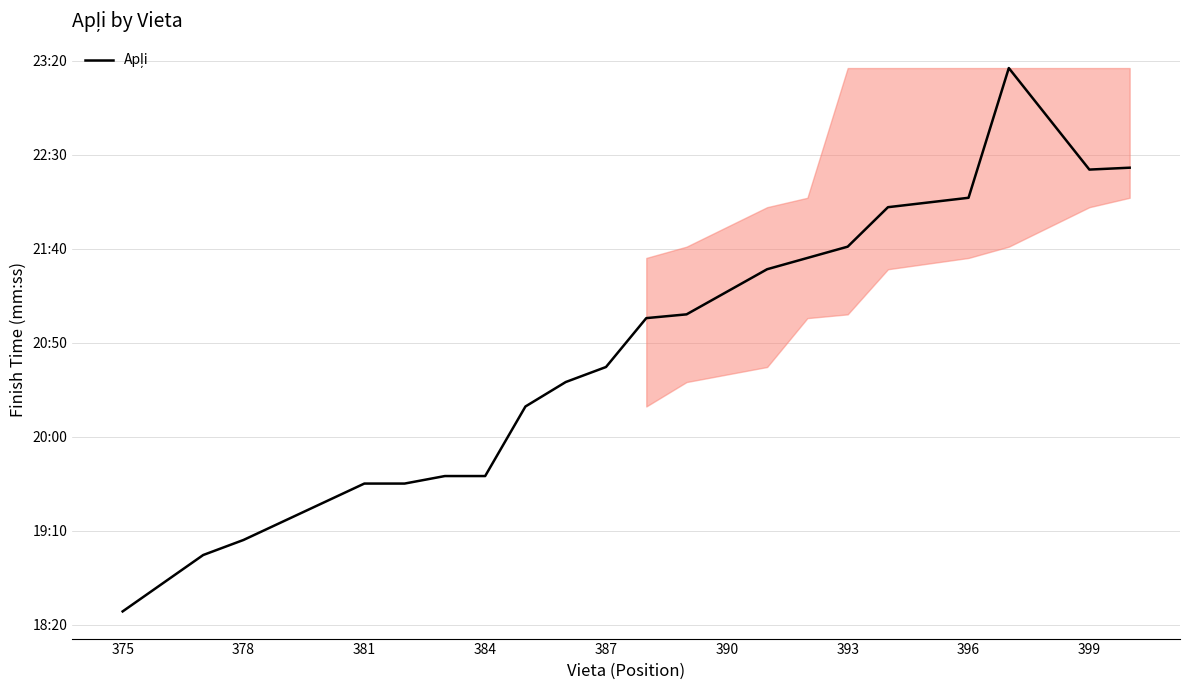

Does the chart have visible grid lines?

Yes